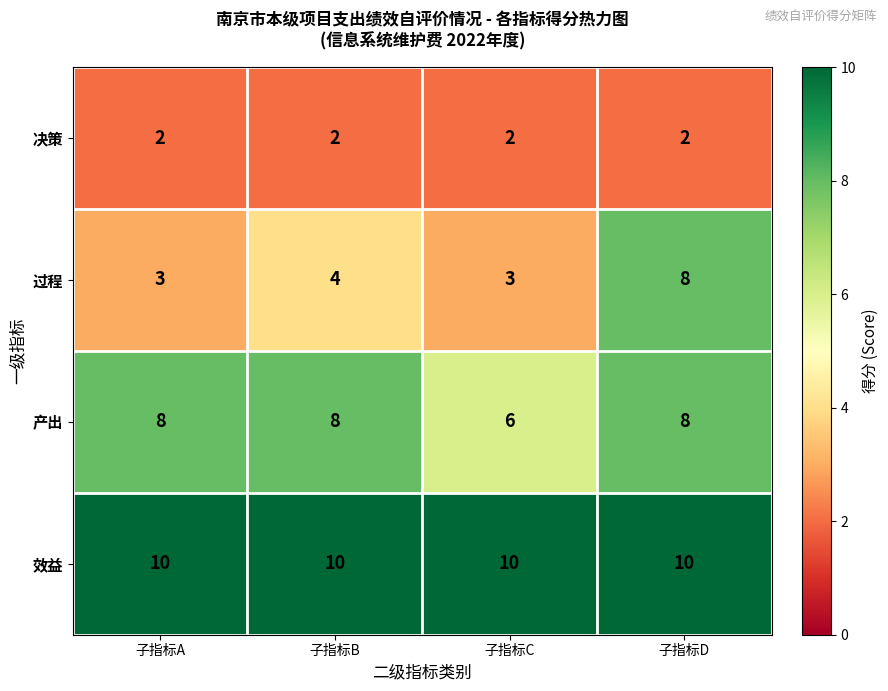

What is the sum of all 效益 values?

40